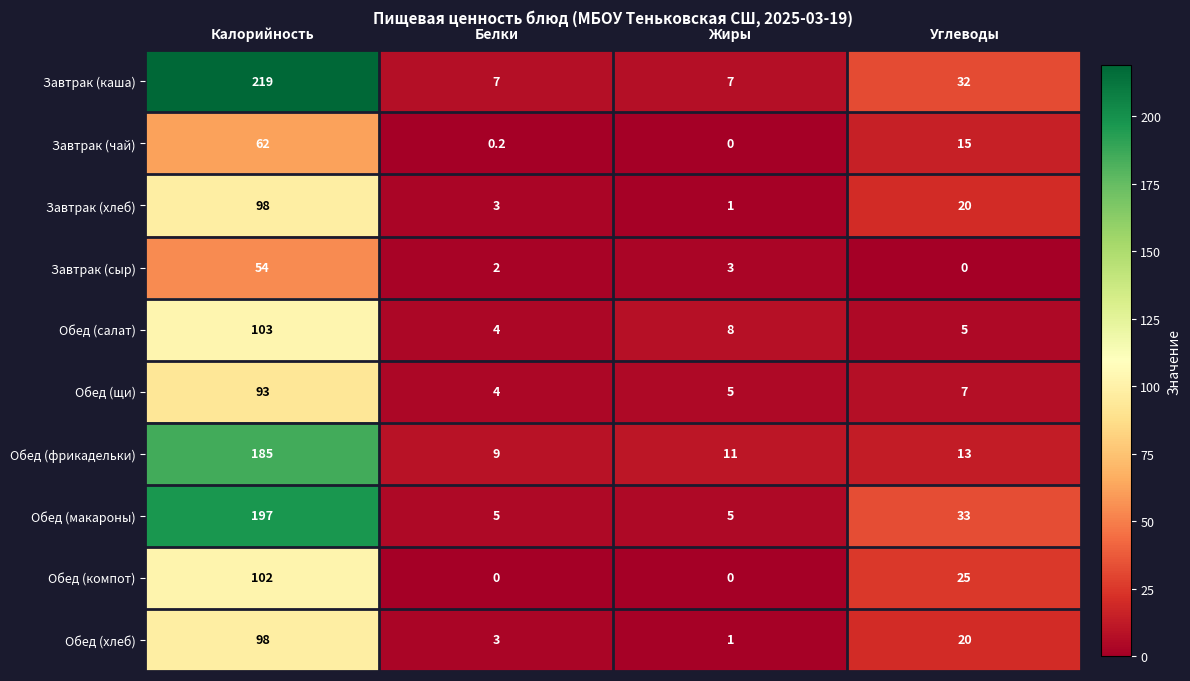

How many series are shown in this chart?

10